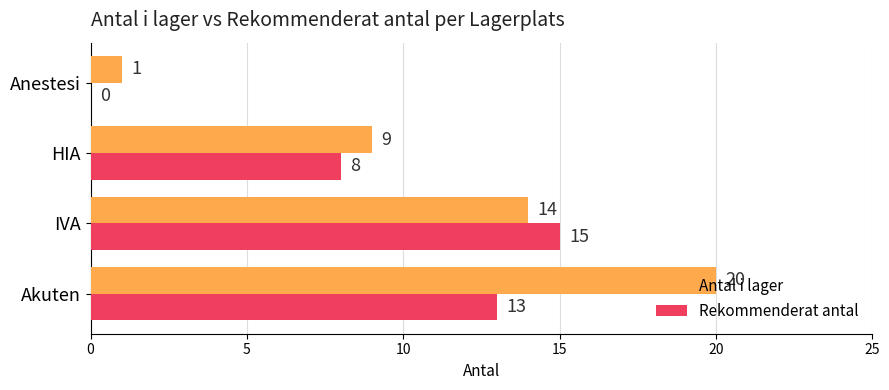

Is the value of Antal i lager at IVA greater than the value of Rekommenderat antal at HIA?

Yes